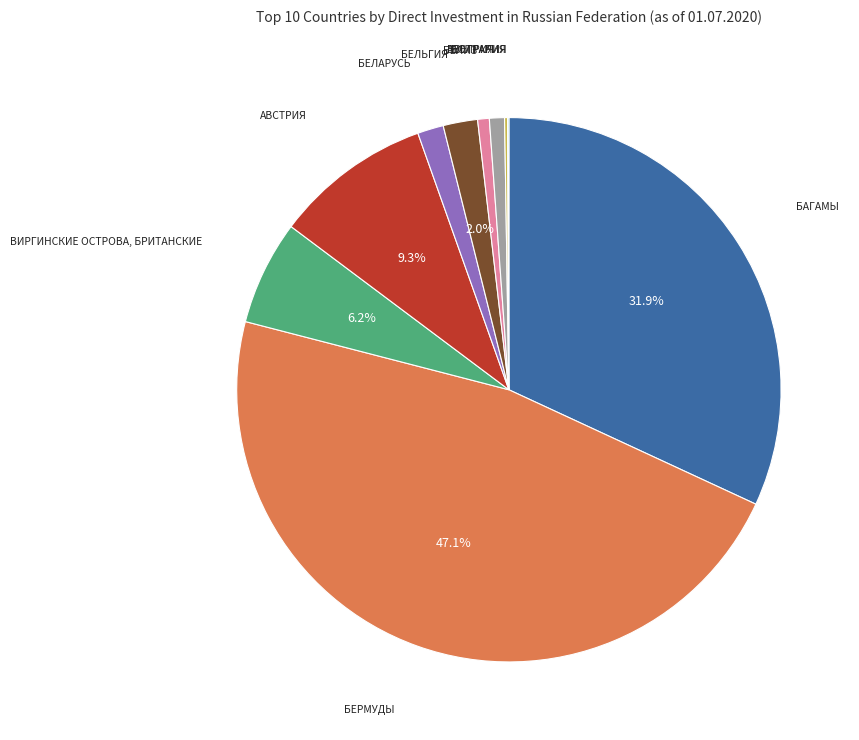

Is there any slice that represents more than half of the pie?

No